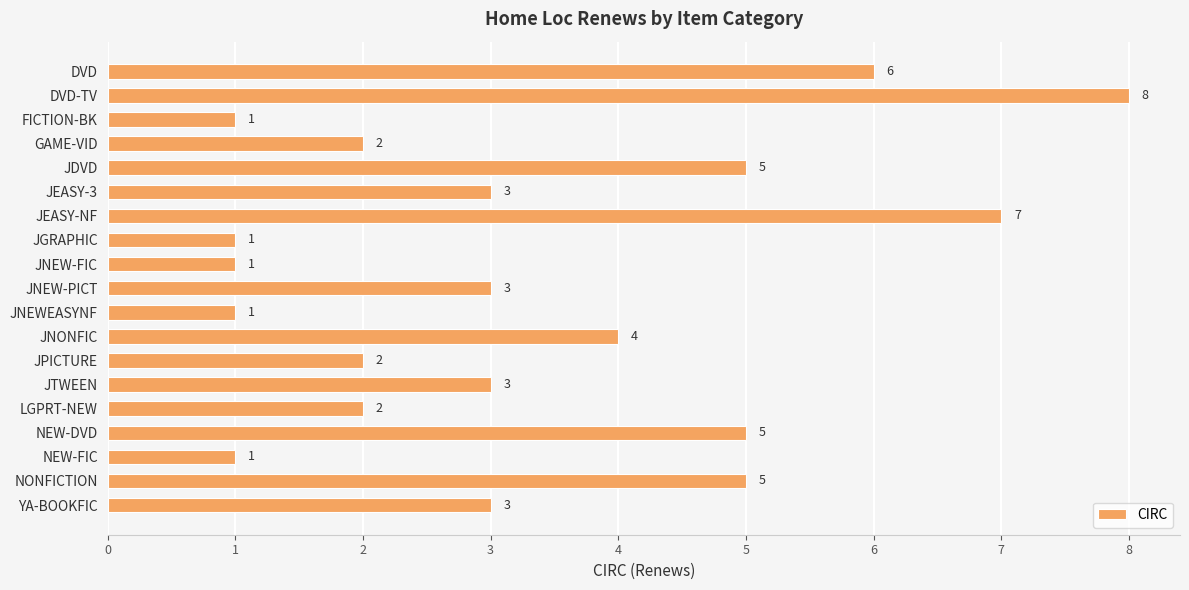

Reading top to bottom, extract all data points from this chart.

DVD=6	DVD-TV=8	FICTION-BK=1	GAME-VID=2	JDVD=5	JEASY-3=3	JEASY-NF=7	JGRAPHIC=1	JNEW-FIC=1	JNEW-PICT=3	JNEWEASYNF=1	JNONFIC=4	JPICTURE=2	JTWEEN=3	LGPRT-NEW=2	NEW-DVD=5	NEW-FIC=1	NONFICTION=5	YA-BOOKFIC=3